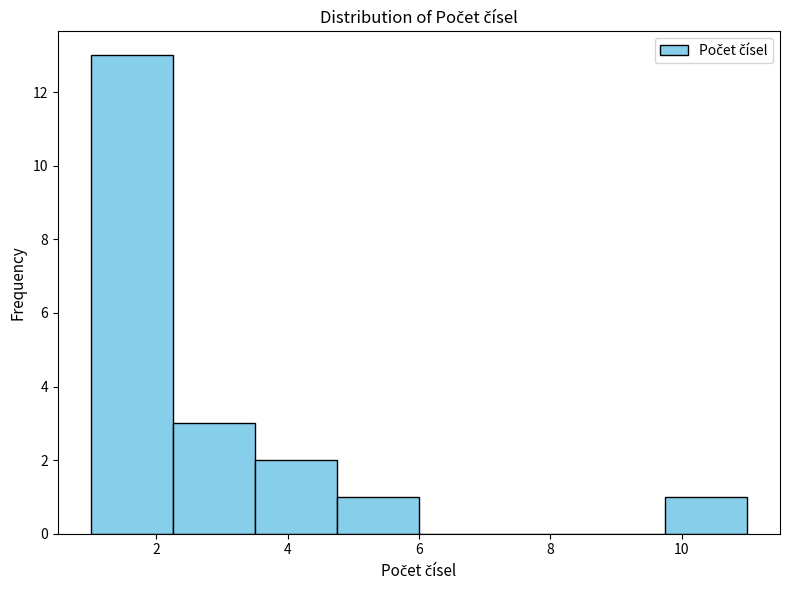

Reading left to right, list every bar in this chart as the range it spans on the x-axis followed by its height. Neither the bar edges nor the heights are printed on the chart, so give them approximately, as read against the axes.

1.00 to 2.25: 13
2.25 to 3.50: 3
3.50 to 4.75: 2
4.75 to 6.00: 1
6.00 to 7.25: 0
7.25 to 8.50: 0
8.50 to 9.75: 0
9.75 to 11.00: 1